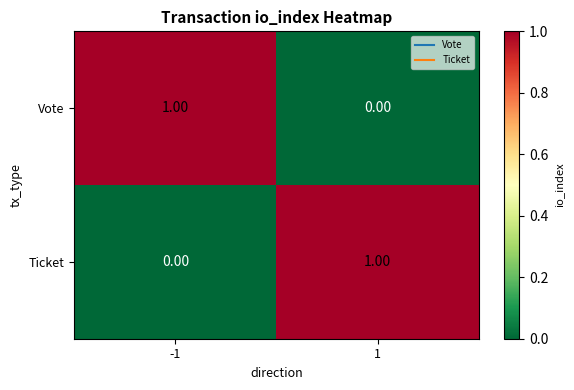

What is the total value across all series at -1?

1